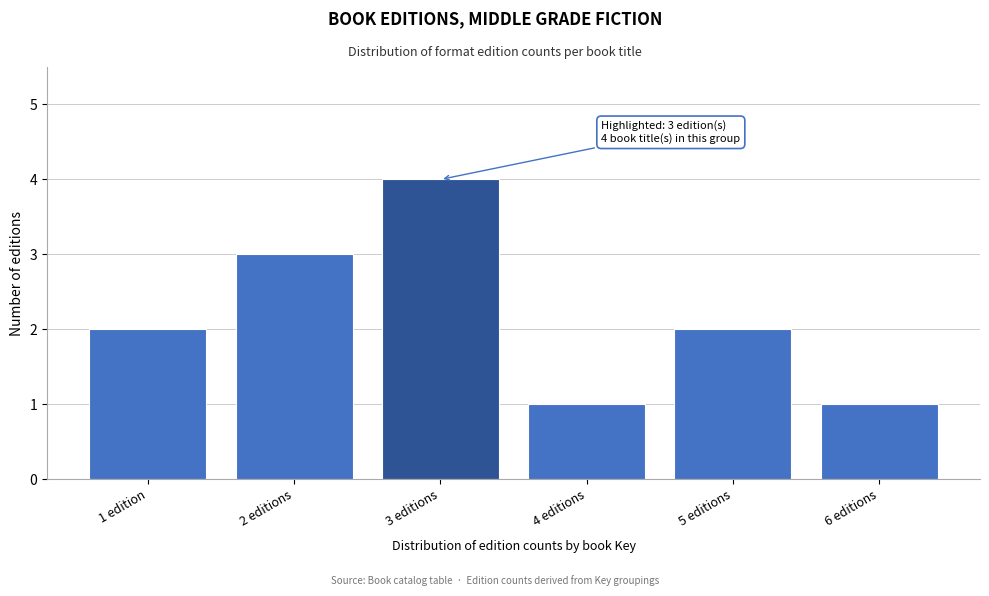

Reading left to right, what are all the values shown in this chart?

1 edition=2	2 editions=3	3 editions=4	4 editions=1	5 editions=2	6 editions=1